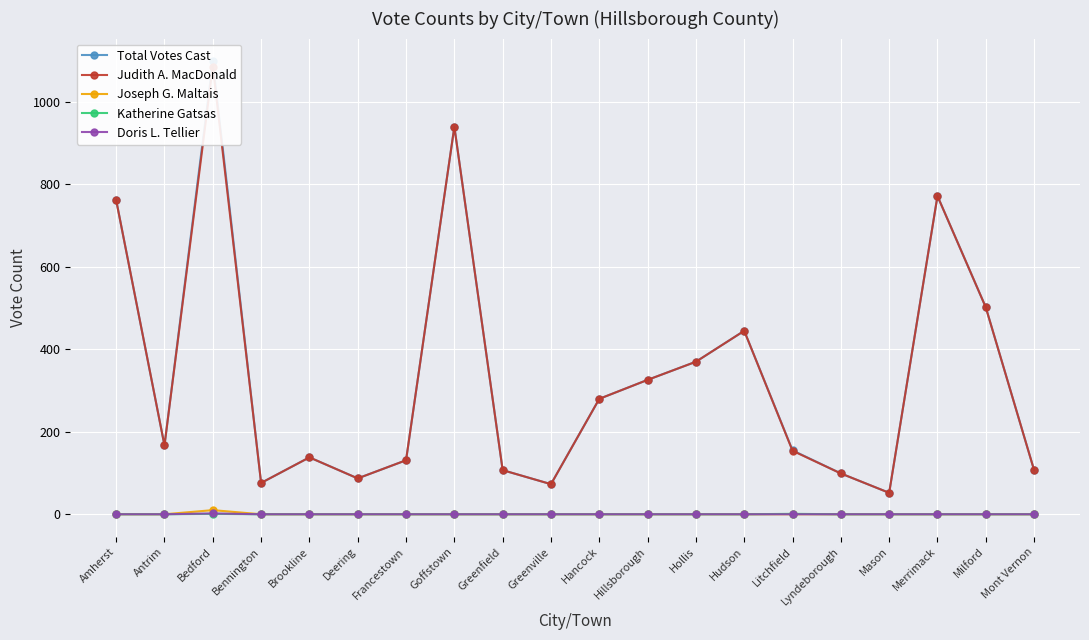

Which category has the highest value across all series?

Bedford